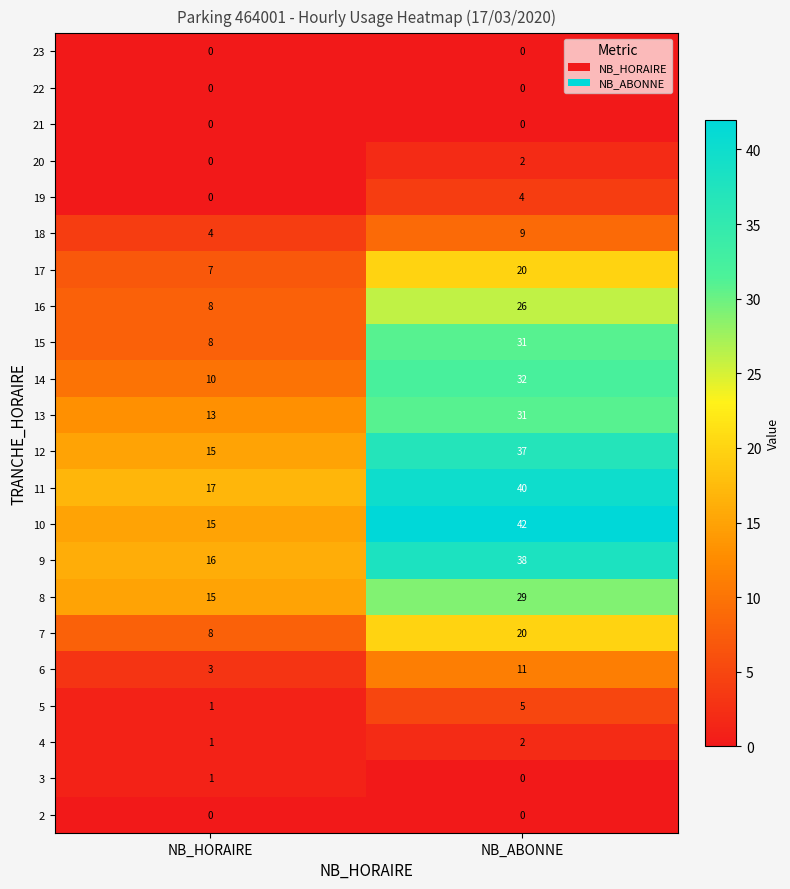

Which series has the largest range (max minus min)?

10